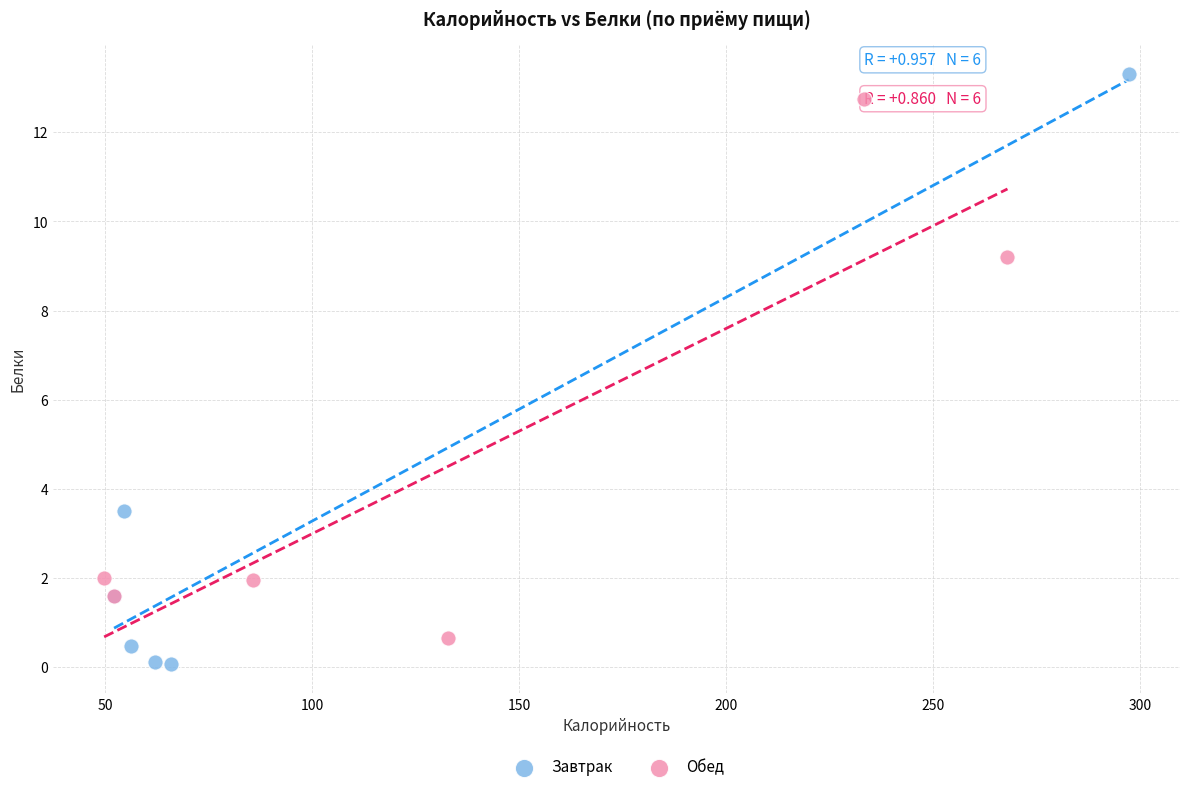

Which series contains the lowest Y value?

Завтрак